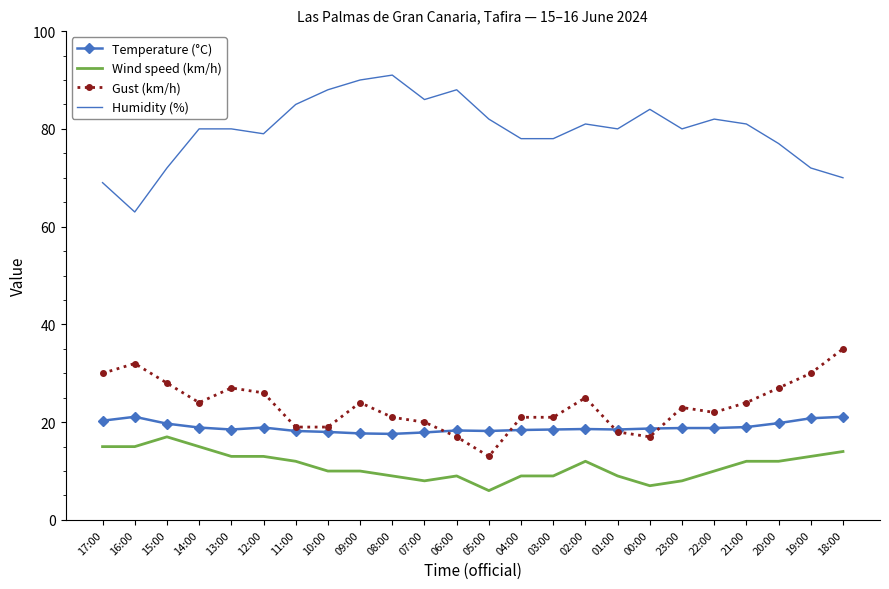

True or false: Temperature (°C) has a value of 25.7 at 02:00.

False